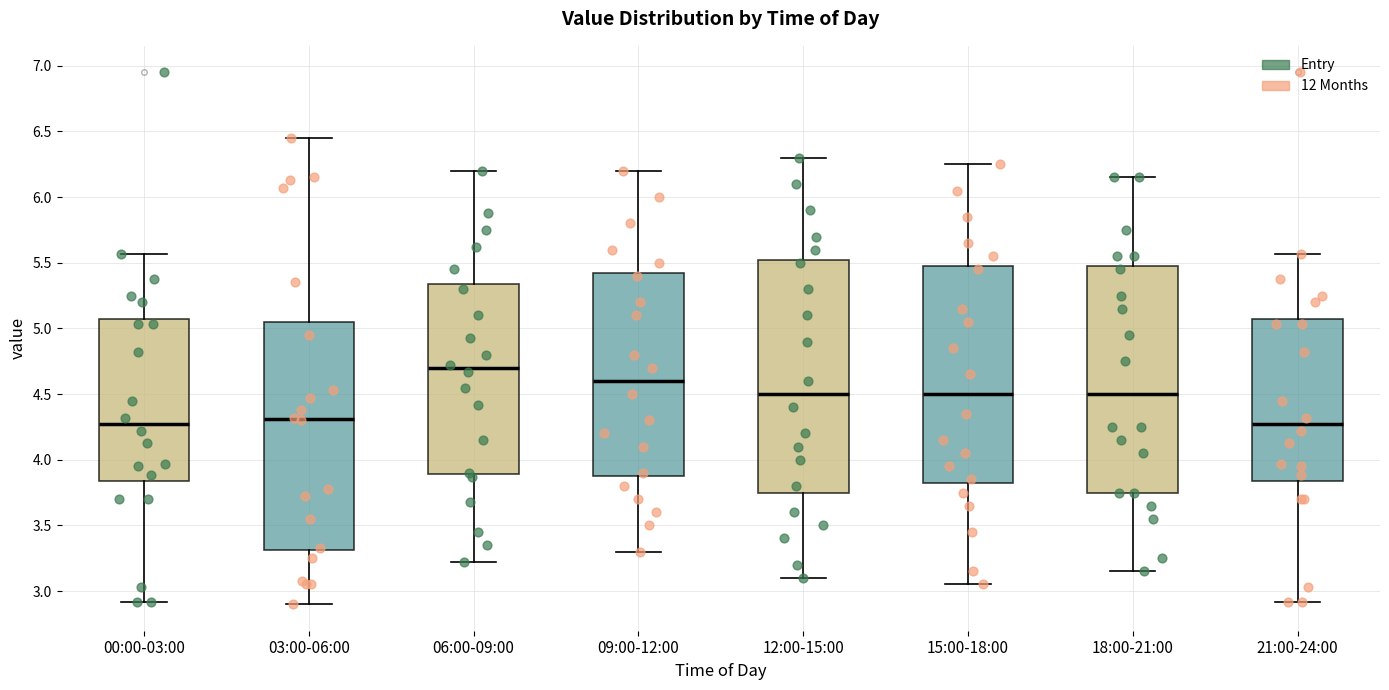

Reading left to right, read every box against the y-axis: the position of its median line, the range the box covers, and the ends of its whiskers. The values are not printed on the chart, so give them approximately, as read against the axis.

00:00-03:00: median 4.25, box 3.85 to 5.05, whiskers 2.90 to 5.55
03:00-06:00: median 4.30, box 3.30 to 5.05, whiskers 2.90 to 6.45
06:00-09:00: median 4.70, box 3.90 to 5.35, whiskers 3.20 to 6.20
09:00-12:00: median 4.60, box 3.90 to 5.45, whiskers 3.30 to 6.20
12:00-15:00: median 4.50, box 3.75 to 5.55, whiskers 3.10 to 6.30
15:00-18:00: median 4.50, box 3.85 to 5.50, whiskers 3.05 to 6.25
18:00-21:00: median 4.50, box 3.75 to 5.50, whiskers 3.15 to 6.15
21:00-24:00: median 4.25, box 3.85 to 5.05, whiskers 2.90 to 5.55